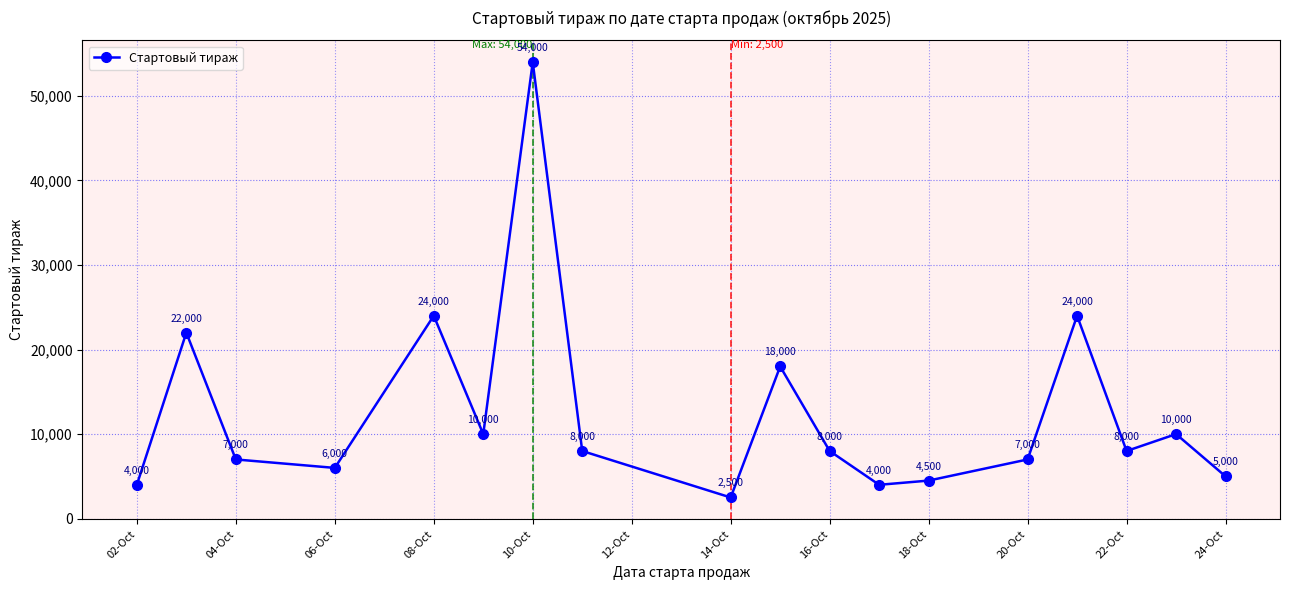

How many interior local peaks (higher than both neighbors) does the data have?

6